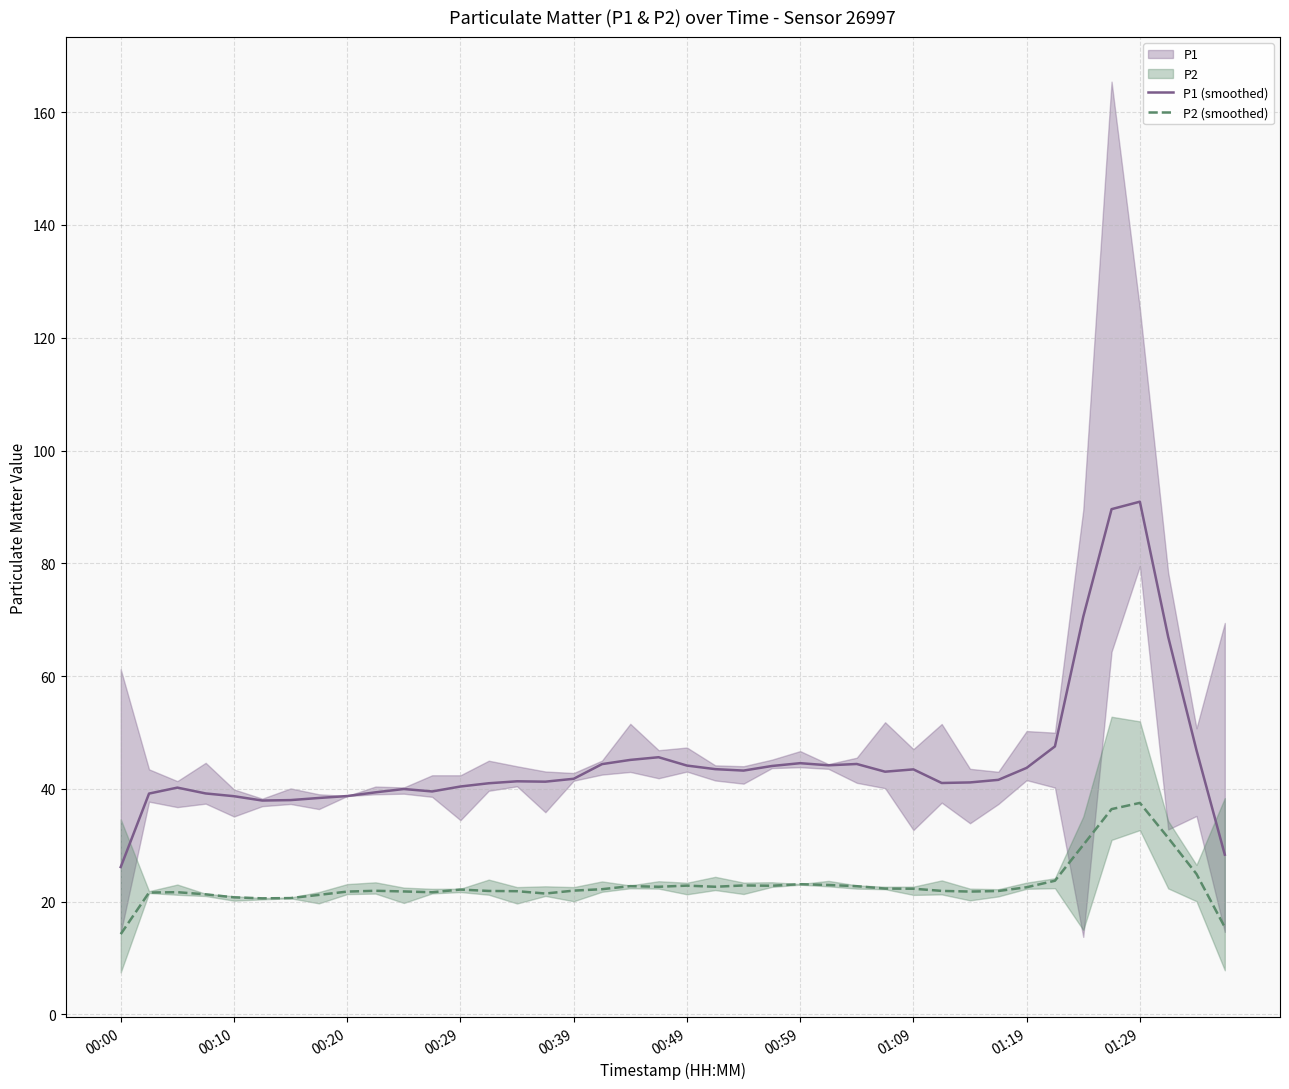

Rank the series by their average value, from highest to lowest.

P1 (smoothed), P2 (smoothed)